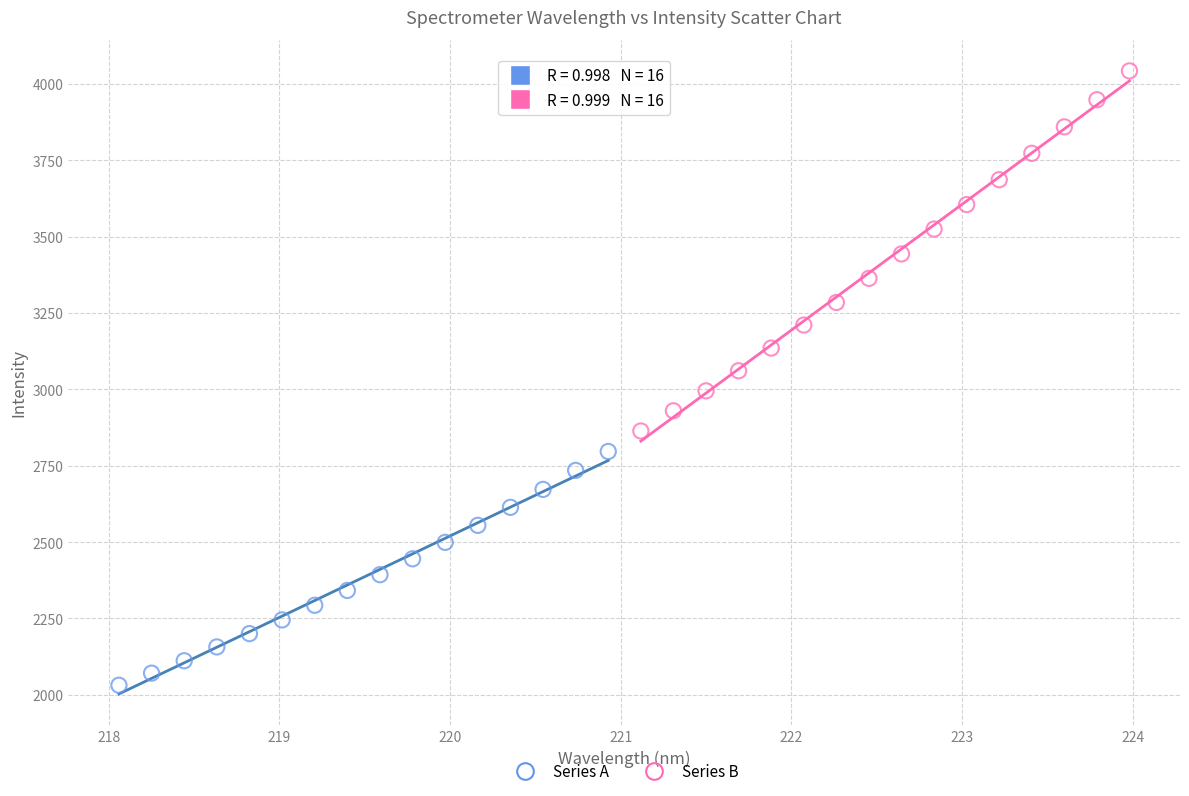

Which series has the largest Y range (max minus min)?

Series B